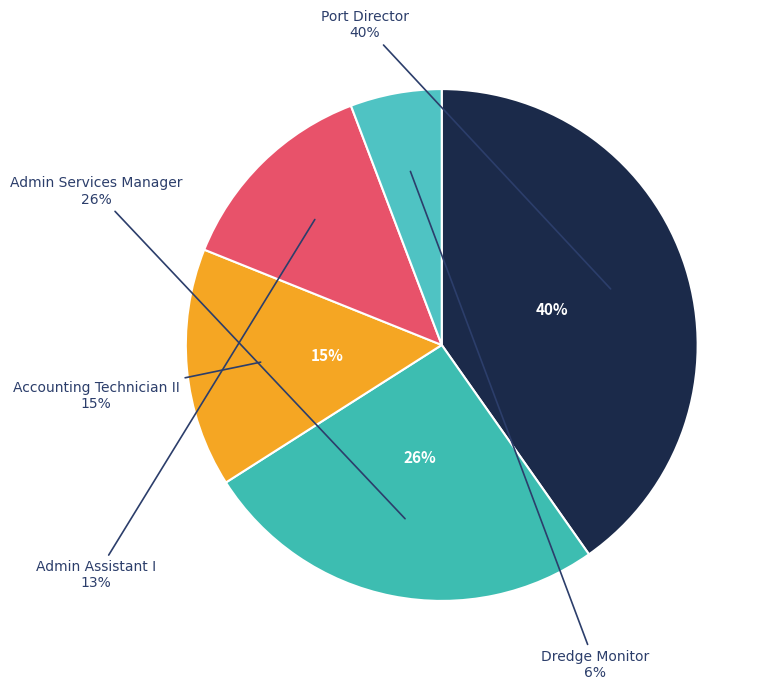

How many segments does this pie chart have?

5